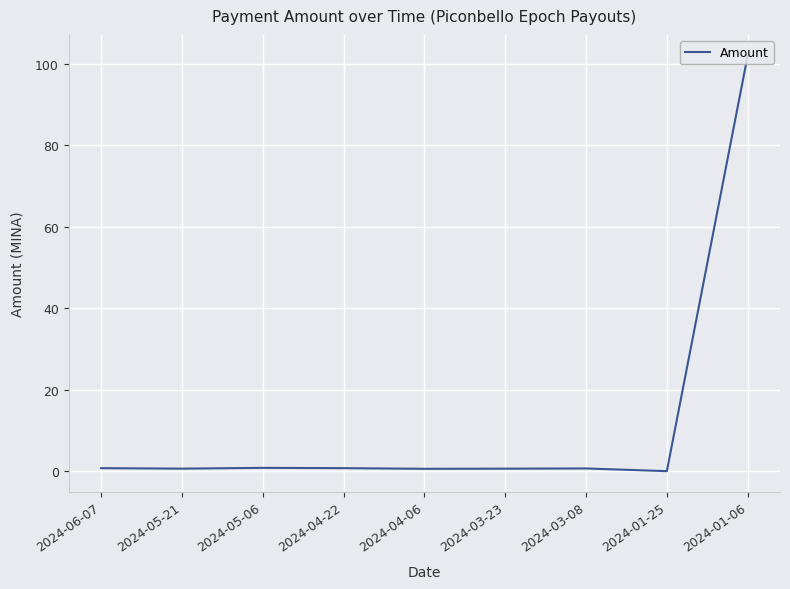

At which category does the chart reach its peak across all series?

2024-01-06